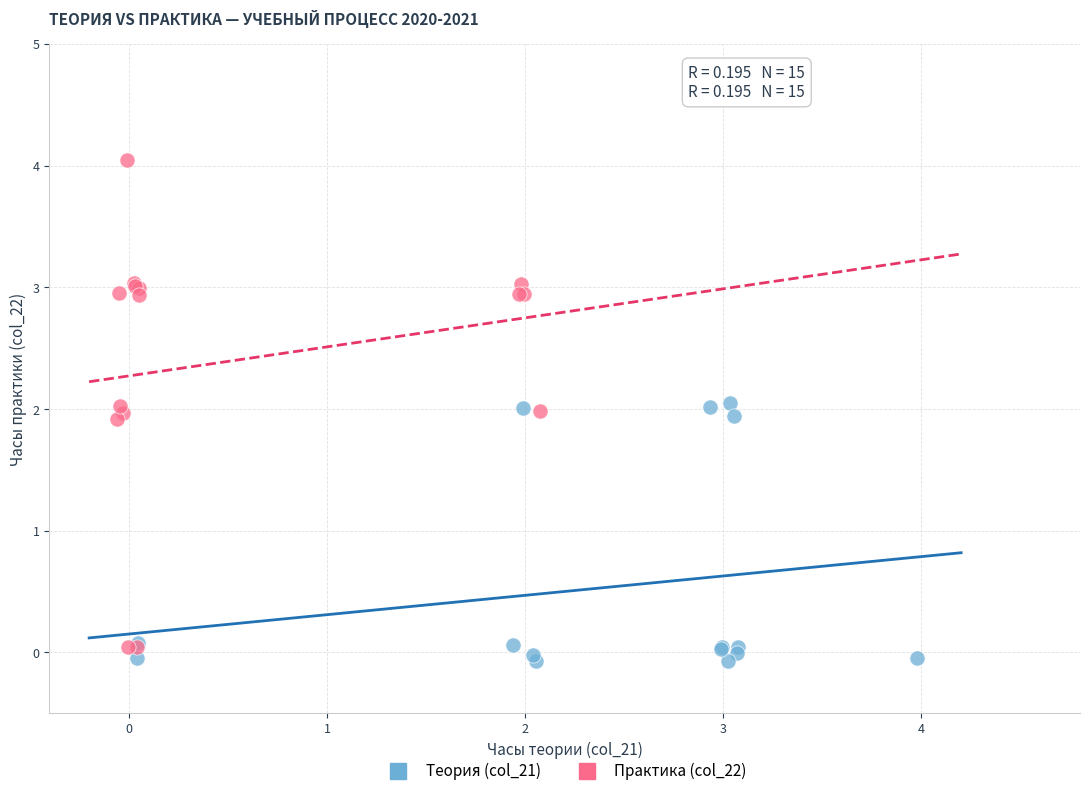

Which series reaches the maximum Y coordinate?

Практика (col_22)